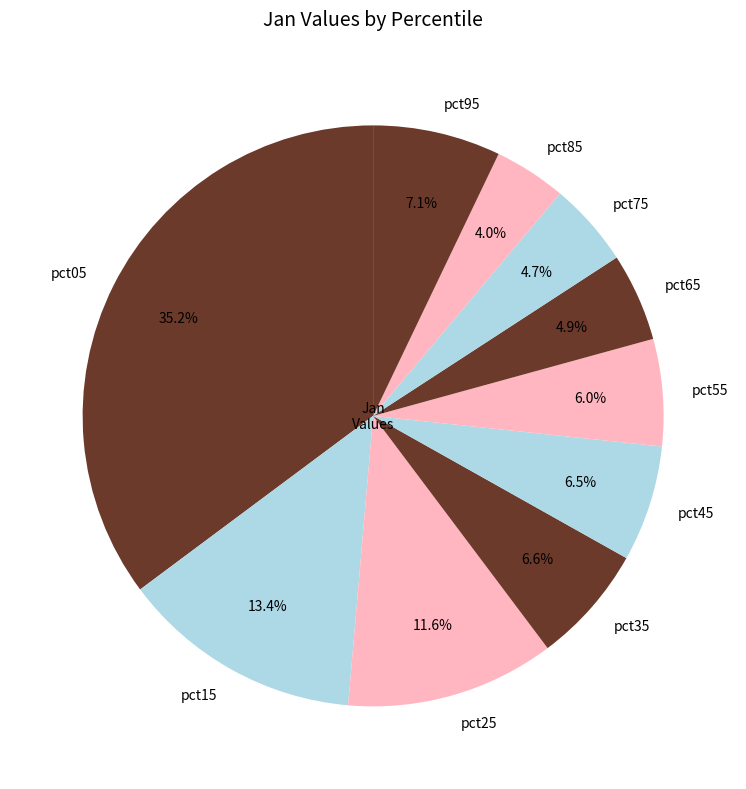

What percentage is NOT represented by pct65?

95.1%